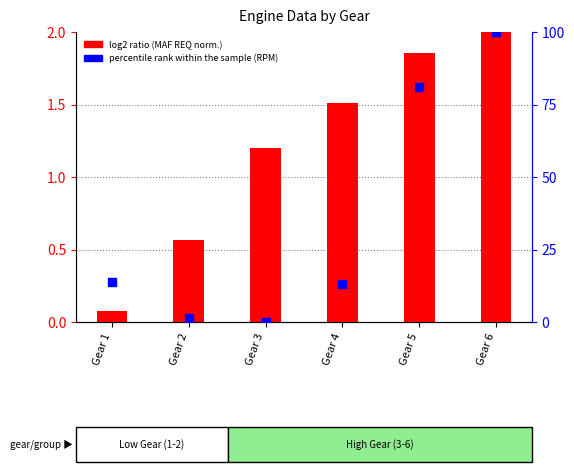

At how many categories does at least one series exceed 36?

2